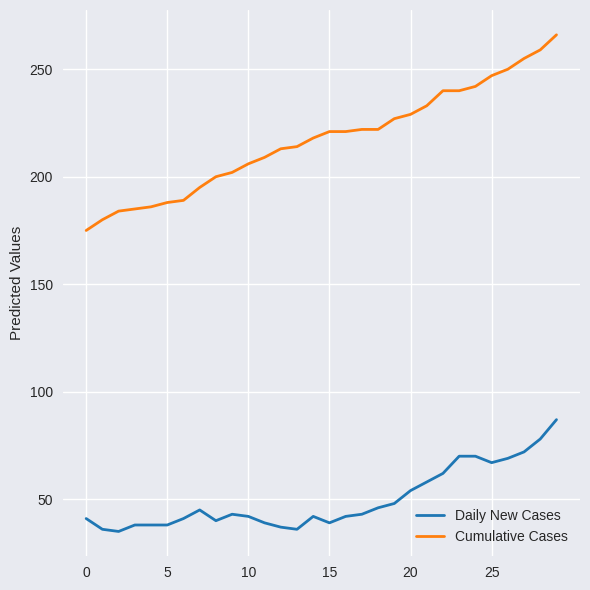

What is the difference between the maximum and minimum values in the Daily New Cases series?

52